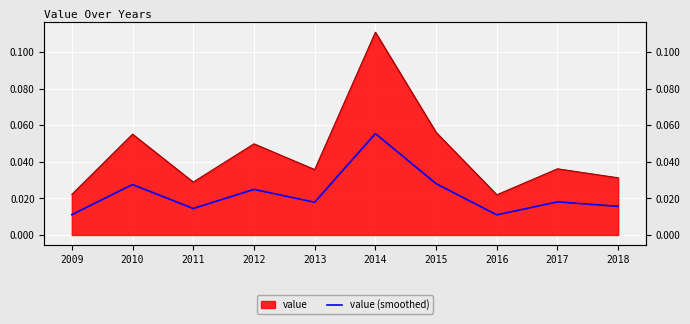

The chart shows a value of 0.0 at 2017. True or false?

False